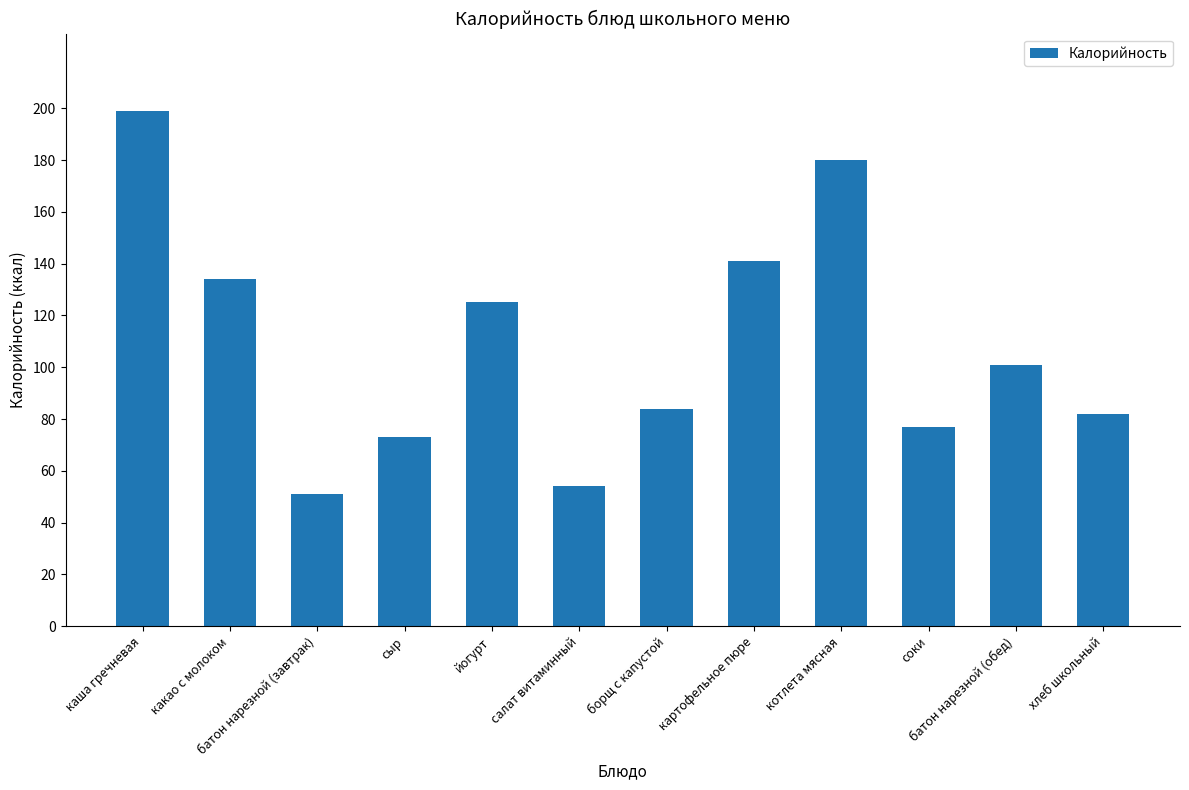

Which label corresponds to the largest value in the chart?

каша гречневая